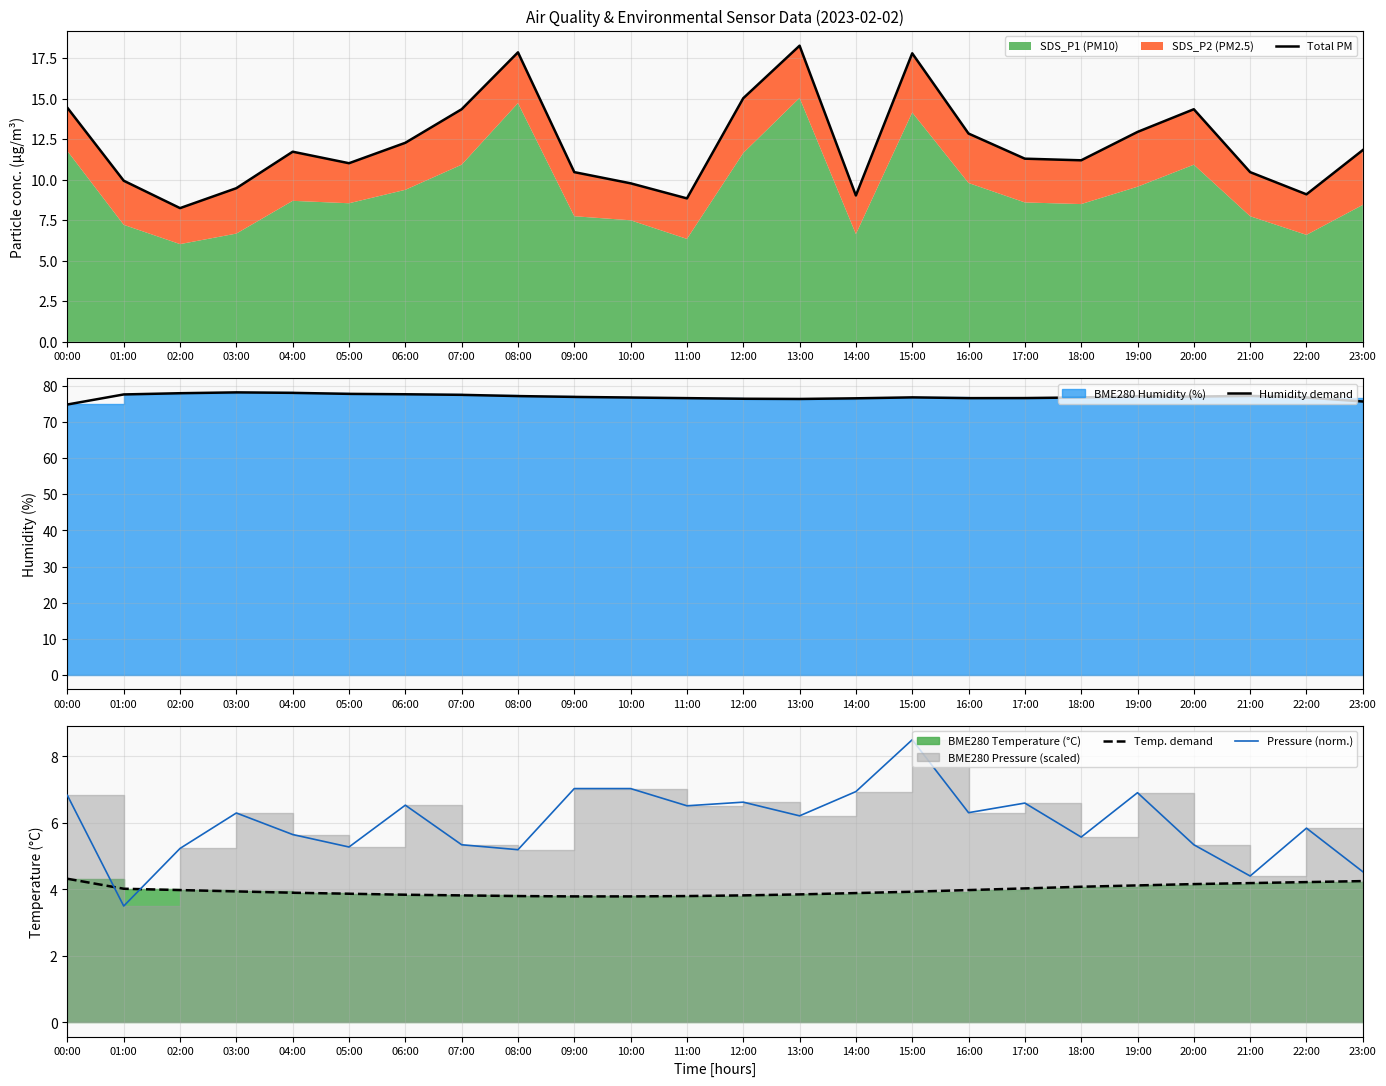

Rank the categories by Temp. demand value from lowest to highest.

09:00, 10:00, 08:00, 11:00, 07:00, 12:00, 06:00, 13:00, 05:00, 14:00, 04:00, 15:00, 03:00, 02:00, 16:00, 01:00, 17:00, 18:00, 19:00, 20:00, 21:00, 22:00, 23:00, 00:00